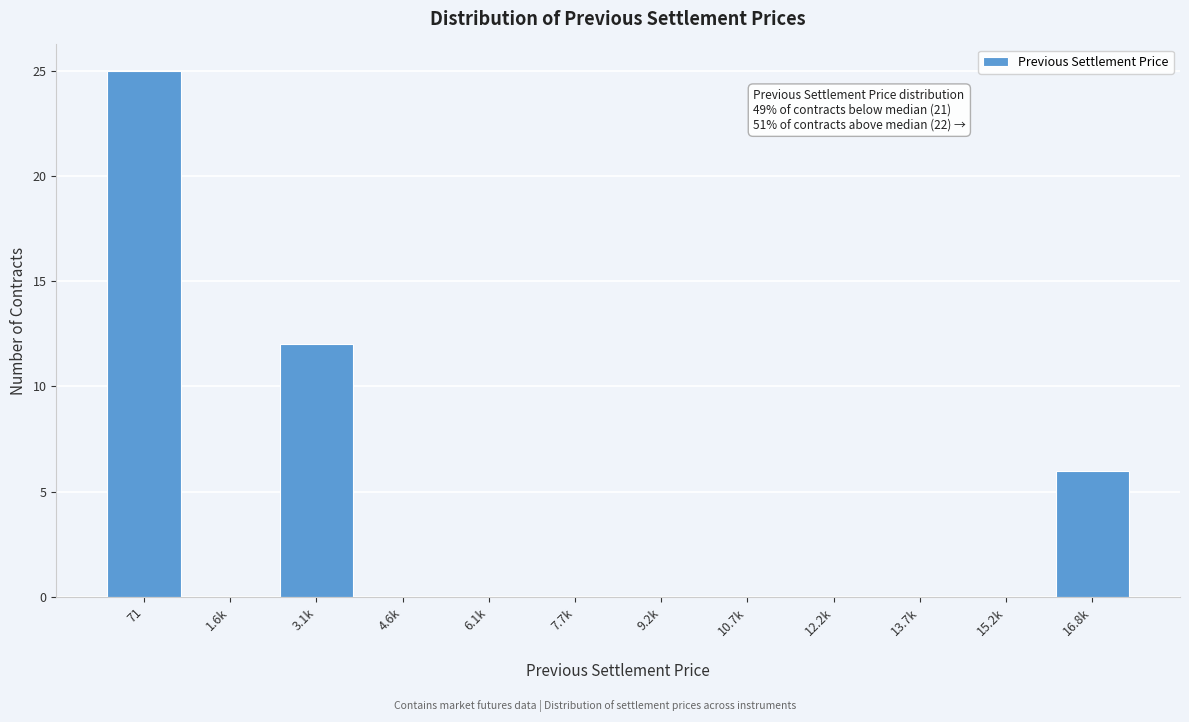

Reading right to left, transcribe all the data shown in this chart.

16.8k=6	15.2k=0	13.7k=0	12.2k=0	10.7k=0	9.2k=0	7.7k=0	6.1k=0	4.6k=0	3.1k=12	1.6k=0	71=25